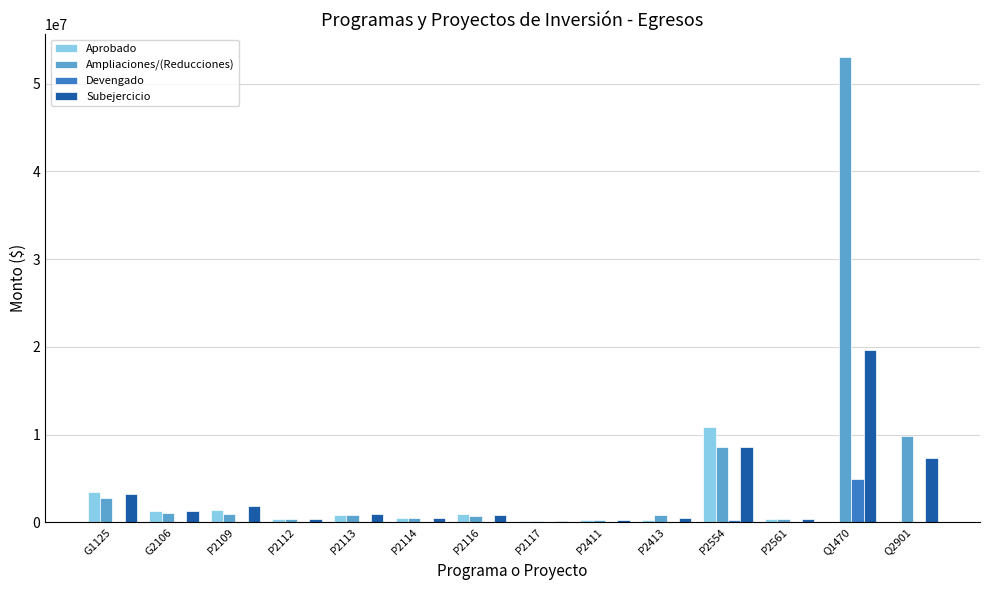

What value does the Devengado series have at P2116?

3786.5